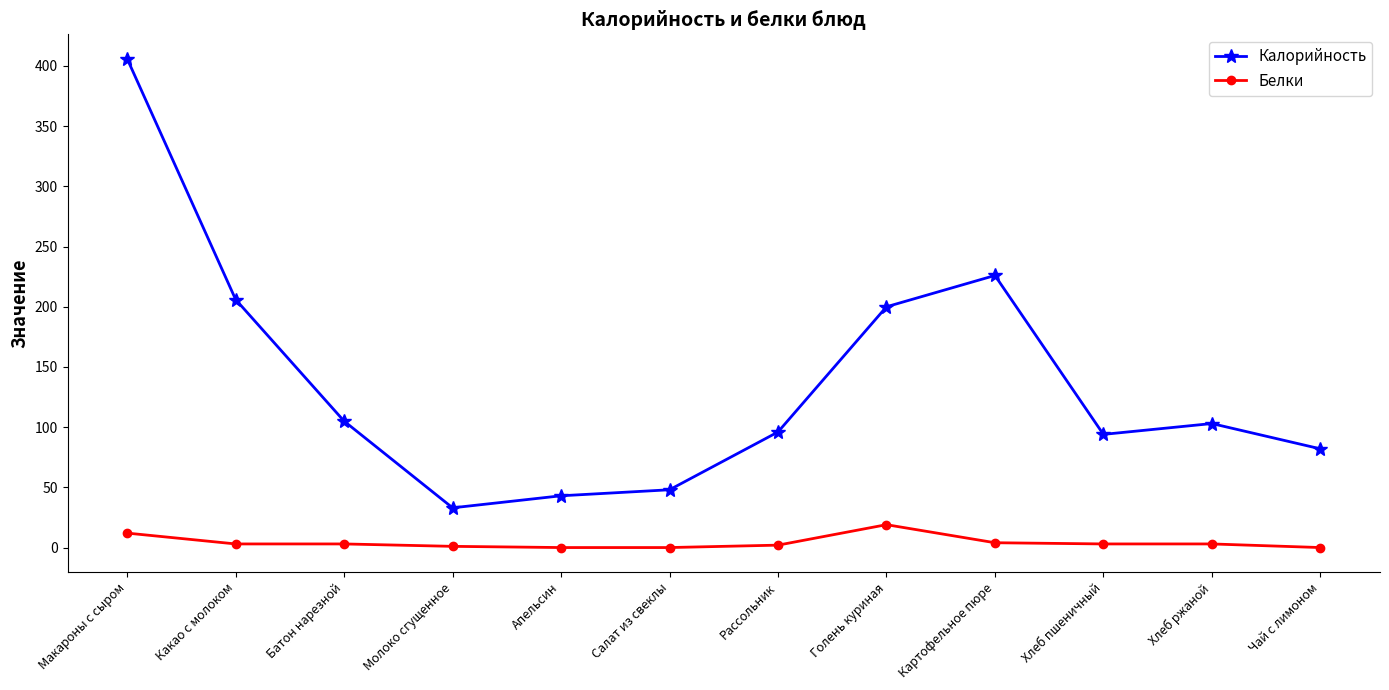

What is the total value across all series at Какао с молоком?

209